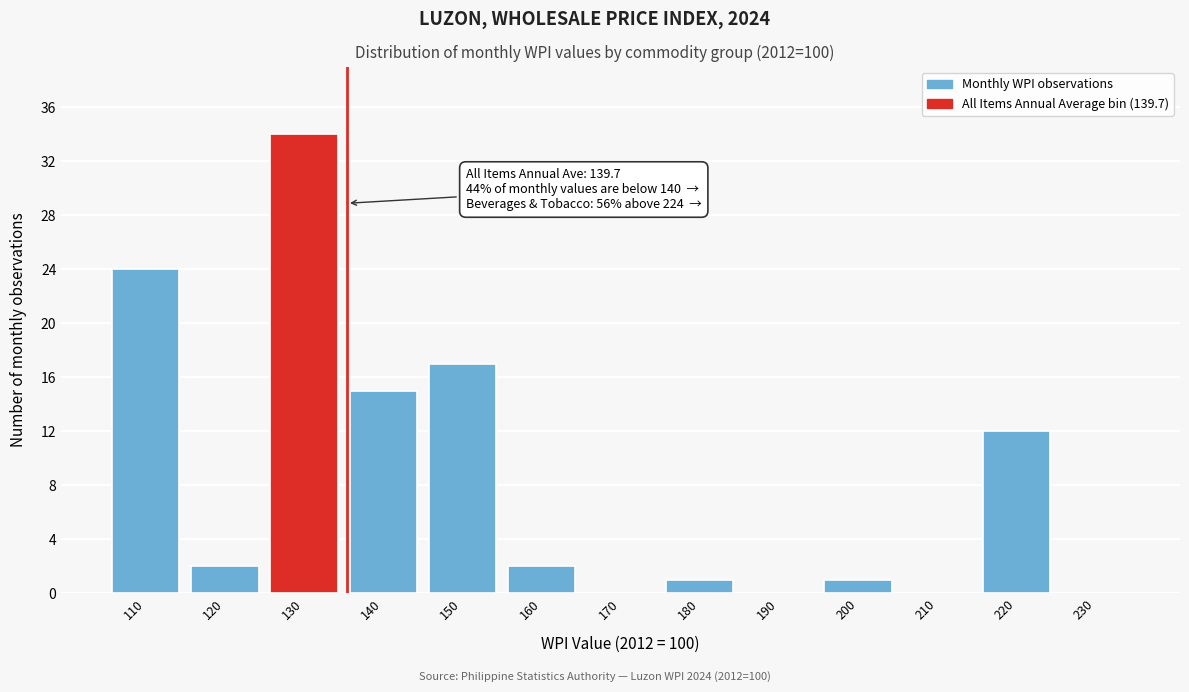

Reading left to right, extract all data points from this chart.

110=24	120=2	130=34	140=15	150=17	160=2	170=0	180=1	190=0	200=1	210=0	220=12	230=0